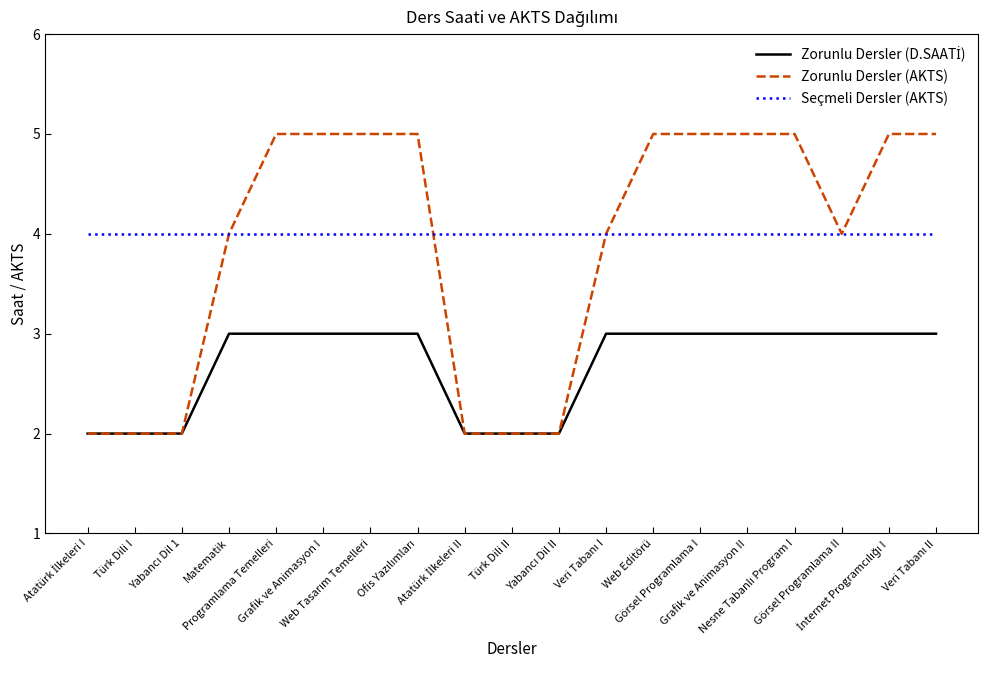

What is the greatest value displayed?

5